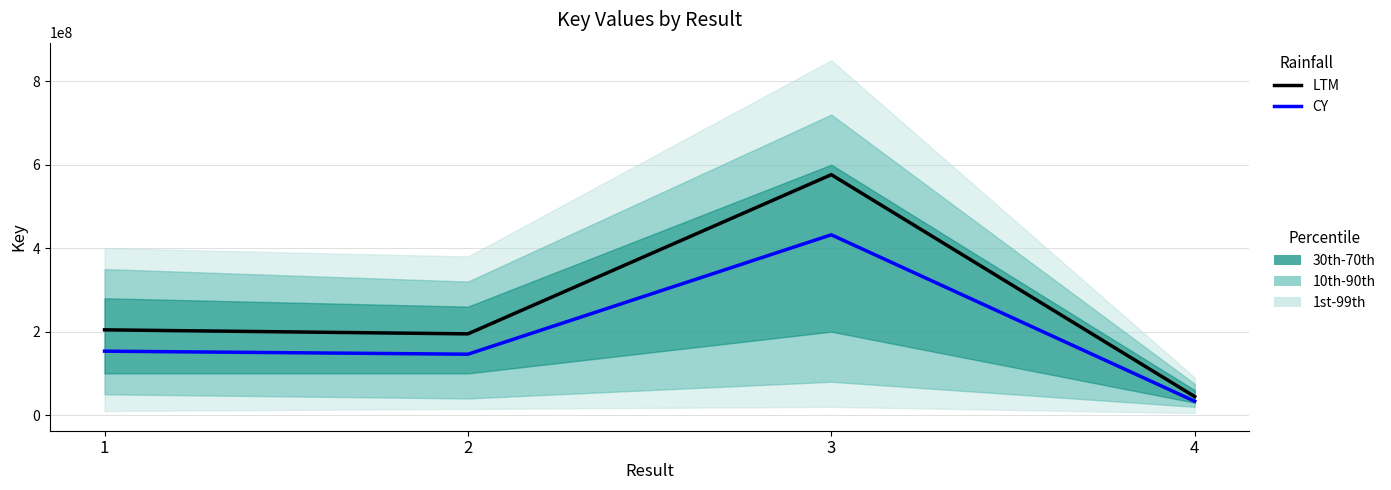

Reading left to right, extract all data points from this chart.

LTM: 1=204395126.0	2=194739851.0	3=576095179.0	4=44519978.0
CY: 1=153296344.5	2=146054888.2	3=432071384.2	4=33389983.5